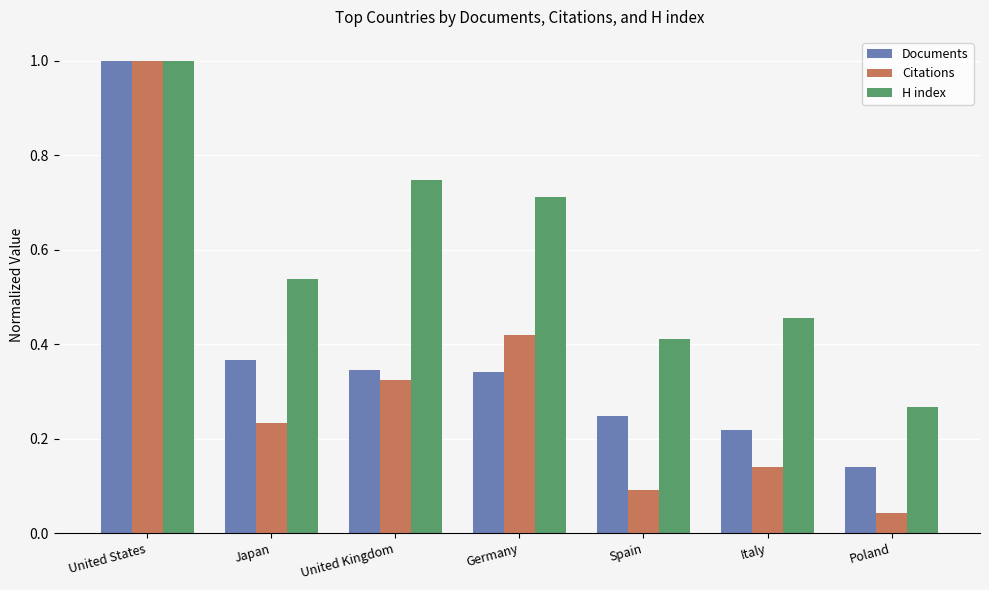

Which series changed the most between United Kingdom and Italy?

H index